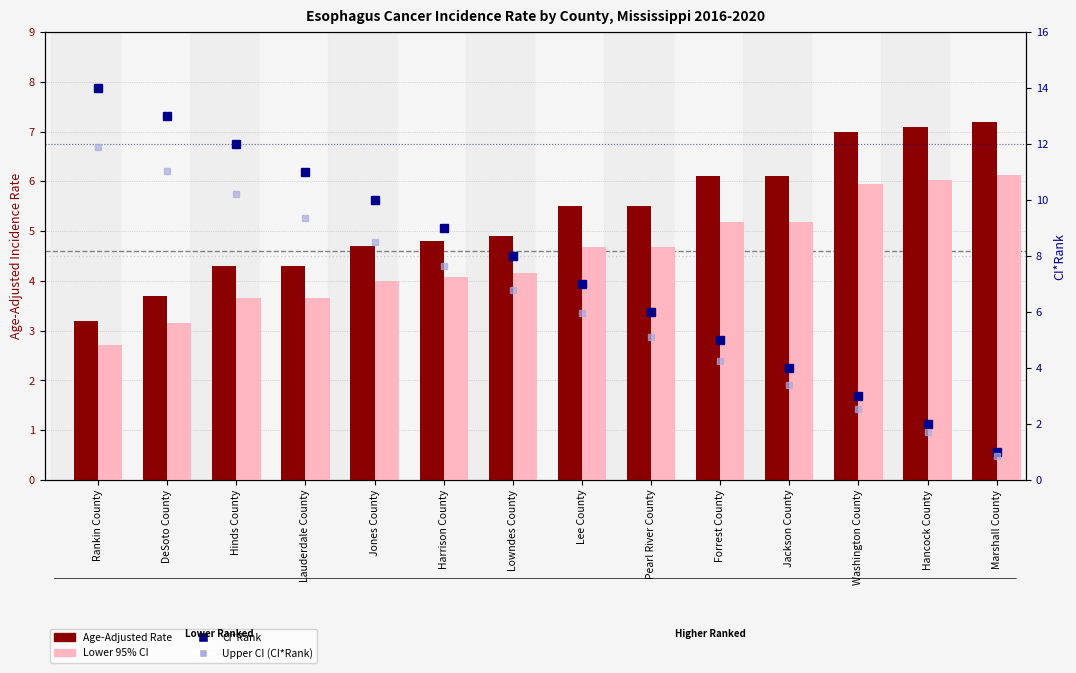

What are all the series names shown in the legend?

Age-Adjusted Rate, Lower 95% CI, CI*Rank, Upper CI (CI*Rank)